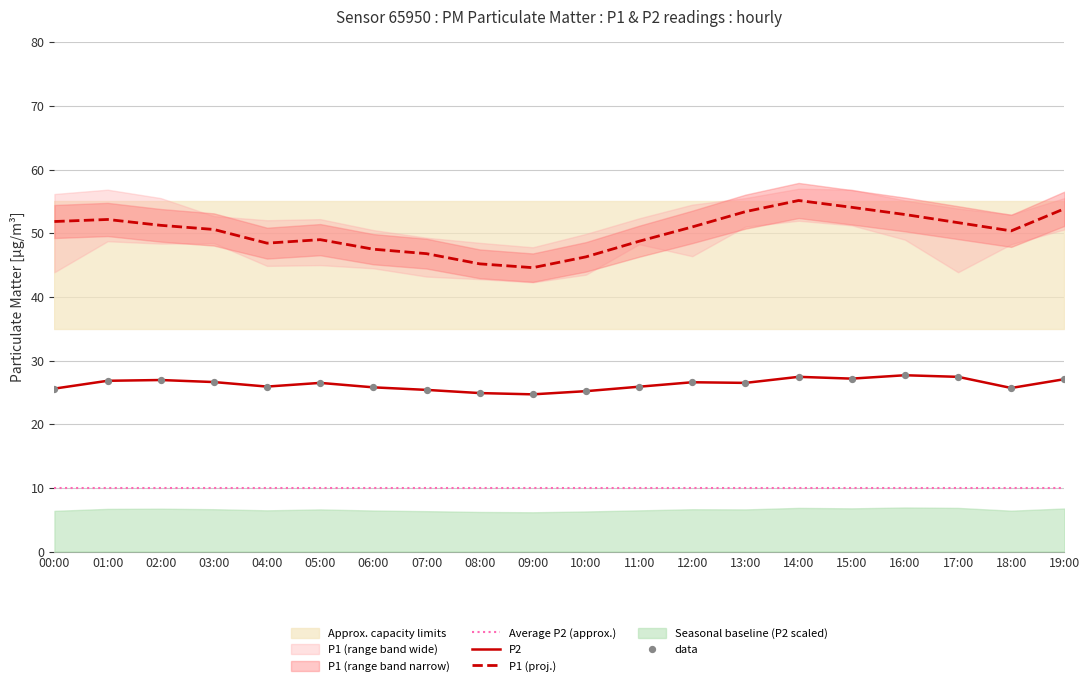

The P1 (proj.) series shows 32.3 at 03:00. True or false?

False